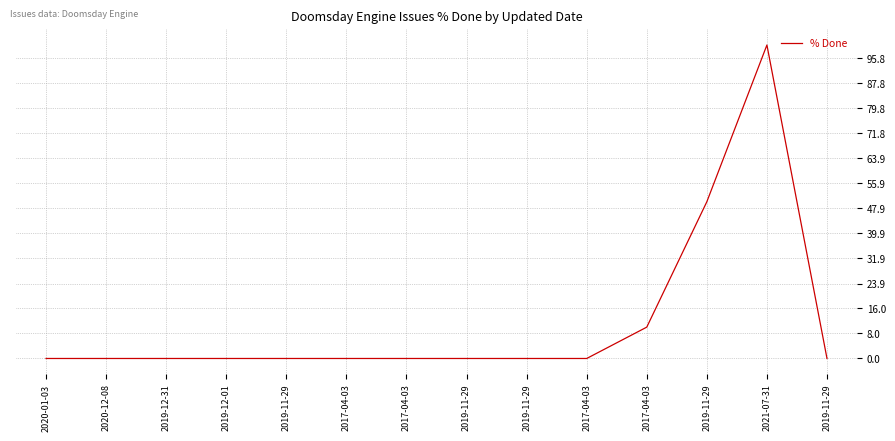

How many lines are shown in the chart?

1